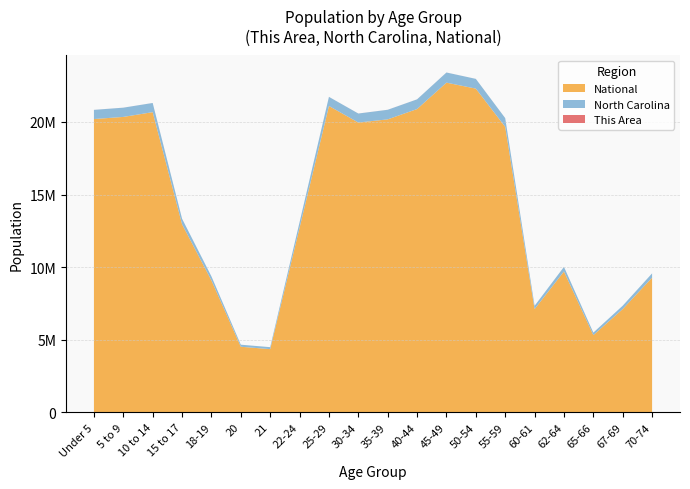

Reading left to right, list all the values displayed in this chart.

This Area: Under 5=1680	5 to 9=1581	10 to 14=1324	15 to 17=654	18-19=347	20=114	21=153	22-24=534	25-29=1438	30-34=1940	35-39=2049	40-44=1720	45-49=1441	50-54=1213	55-59=1067	60-61=374	62-64=481	65-66=250	67-69=247	70-74=288
North Carolina: Under 5=632040	5 to 9=635945	10 to 14=631104	15 to 17=382546	18-19=277045	20=141076	21=136169	22-24=384328	25-29=627036	30-34=619557	35-39=659843	40-44=667308	45-49=698753	50-54=669893	55-59=600722	60-61=222924	62-64=315115	65-66=172919	67-69=230105	70-74=294543
National: Under 5=20201362	5 to 9=20348657	10 to 14=20677194	15 to 17=12954254	18-19=9086089	20=4519129	21=4354294	22-24=12712576	25-29=21101849	30-34=19962099	35-39=20179642	40-44=20890964	45-49=22708591	50-54=22298125	55-59=19664805	60-61=7113727	62-64=9704197	65-66=5319902	67-69=7115361	70-74=9278166